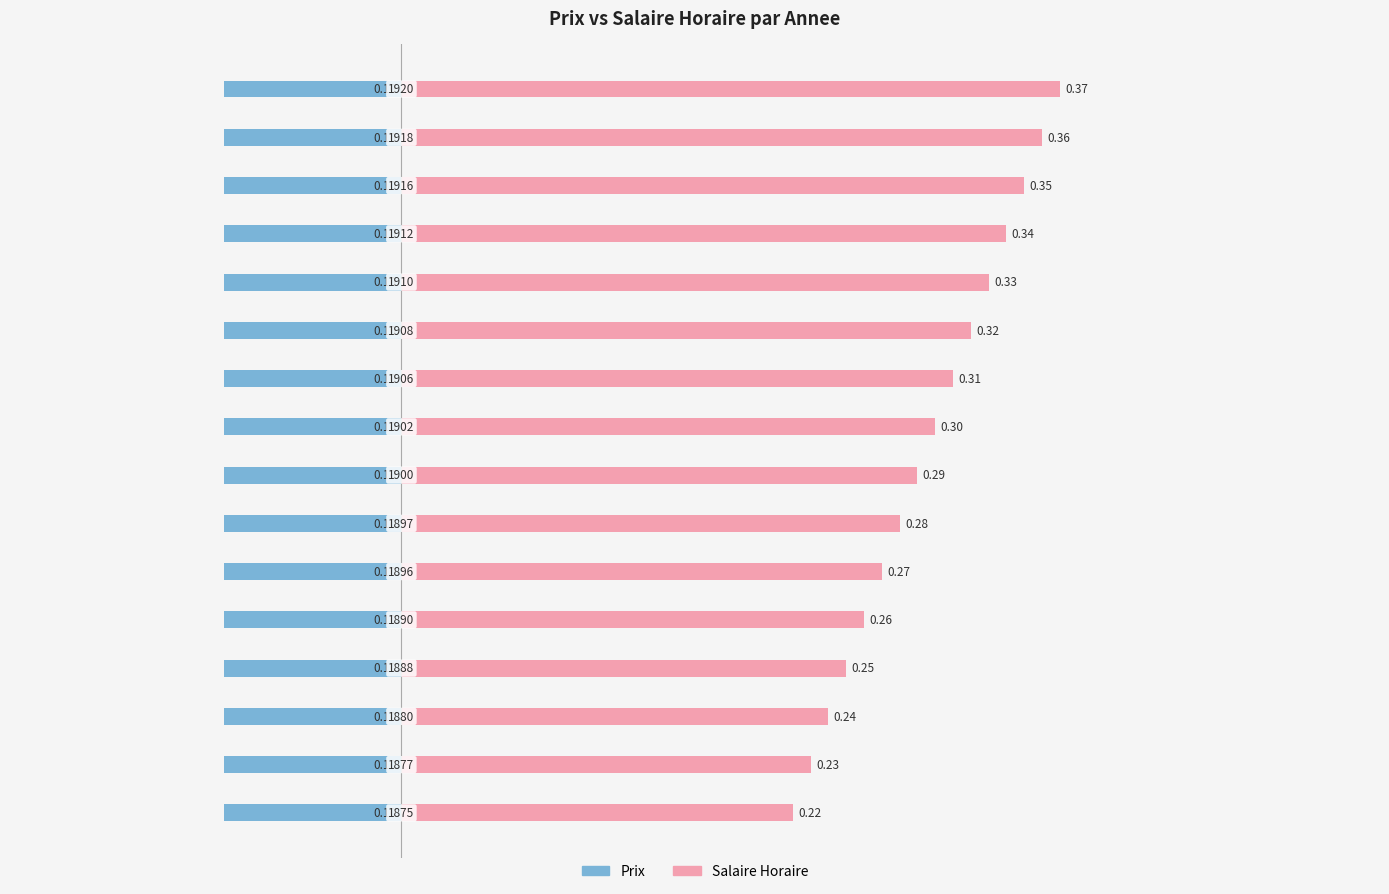

What is the value of the Salaire Horaire bar at the 12th from the left?

0.3